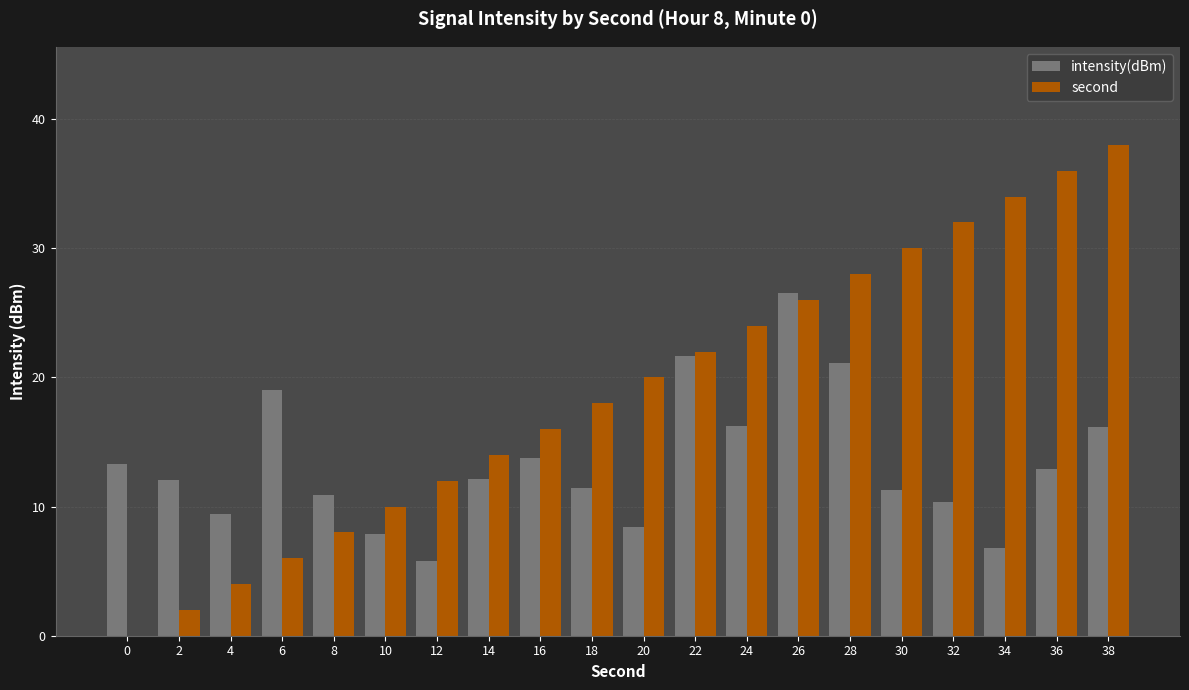

Which label corresponds to the largest value in the chart?

38